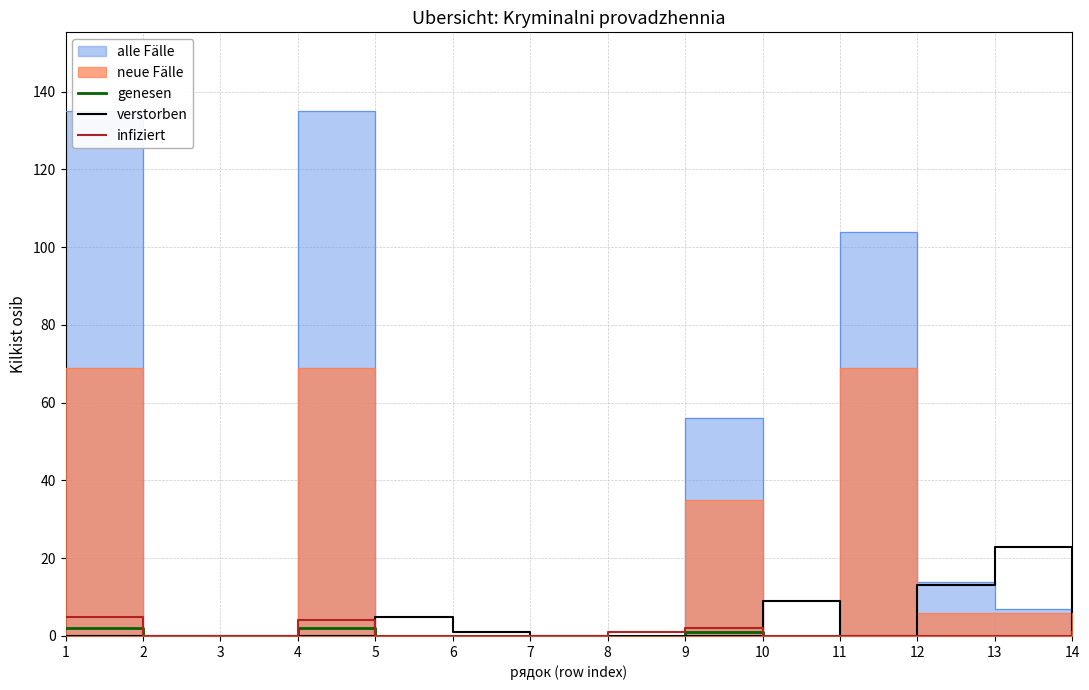

Count the infiziert values in the range 0 to 1.

11